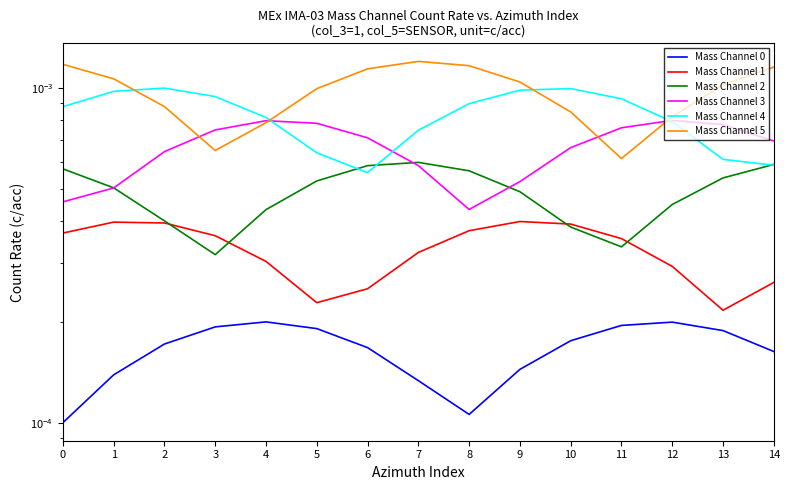

True or false: Mass Channel 0 has a value of 0.0 at 4.

False